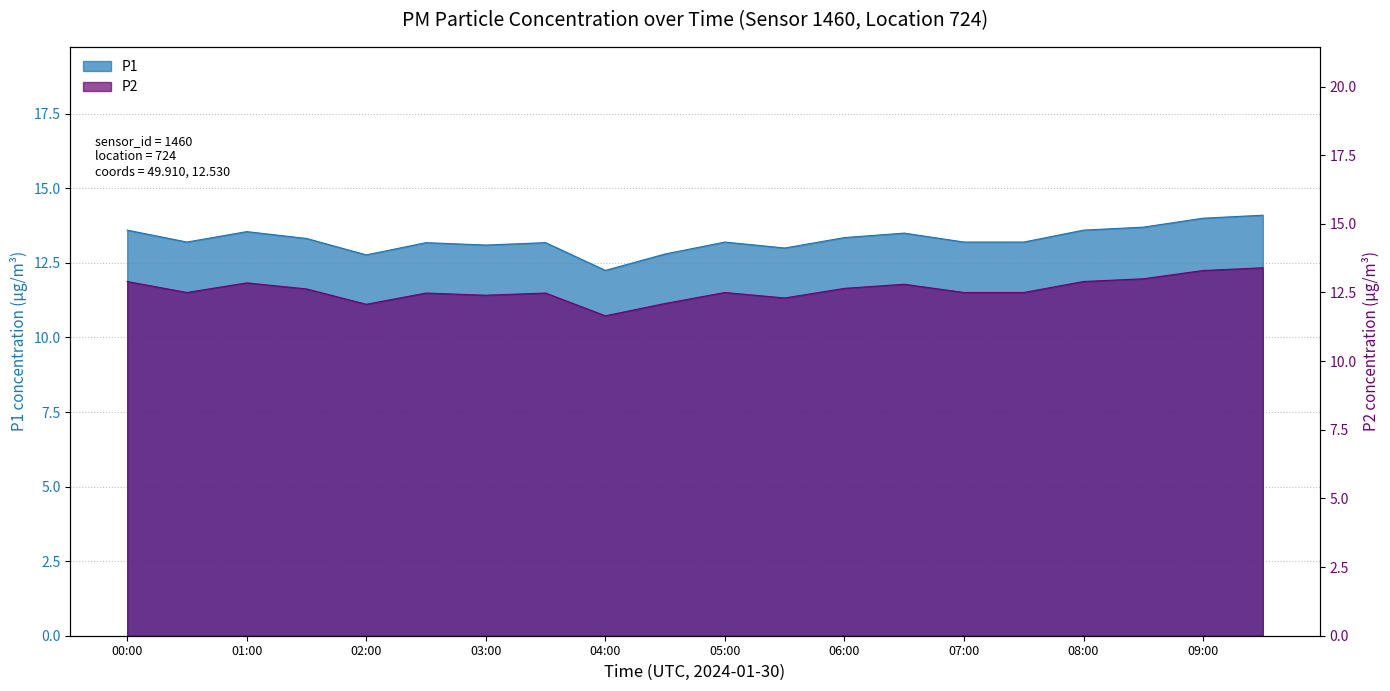

Which series changed the most between 00:30 and 08:00?

P1